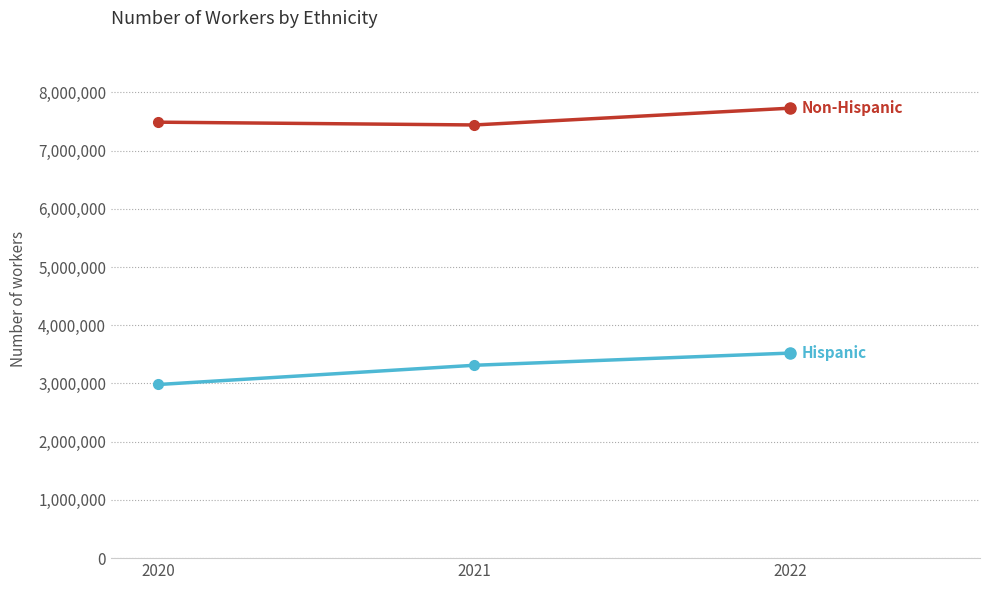

What is the difference between the highest and lowest values at 2020?

4504951